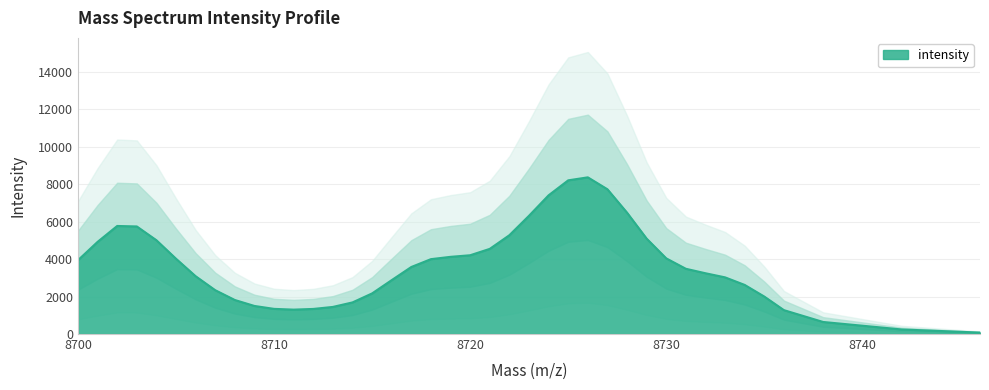

Count the number of data series in this chart.

1